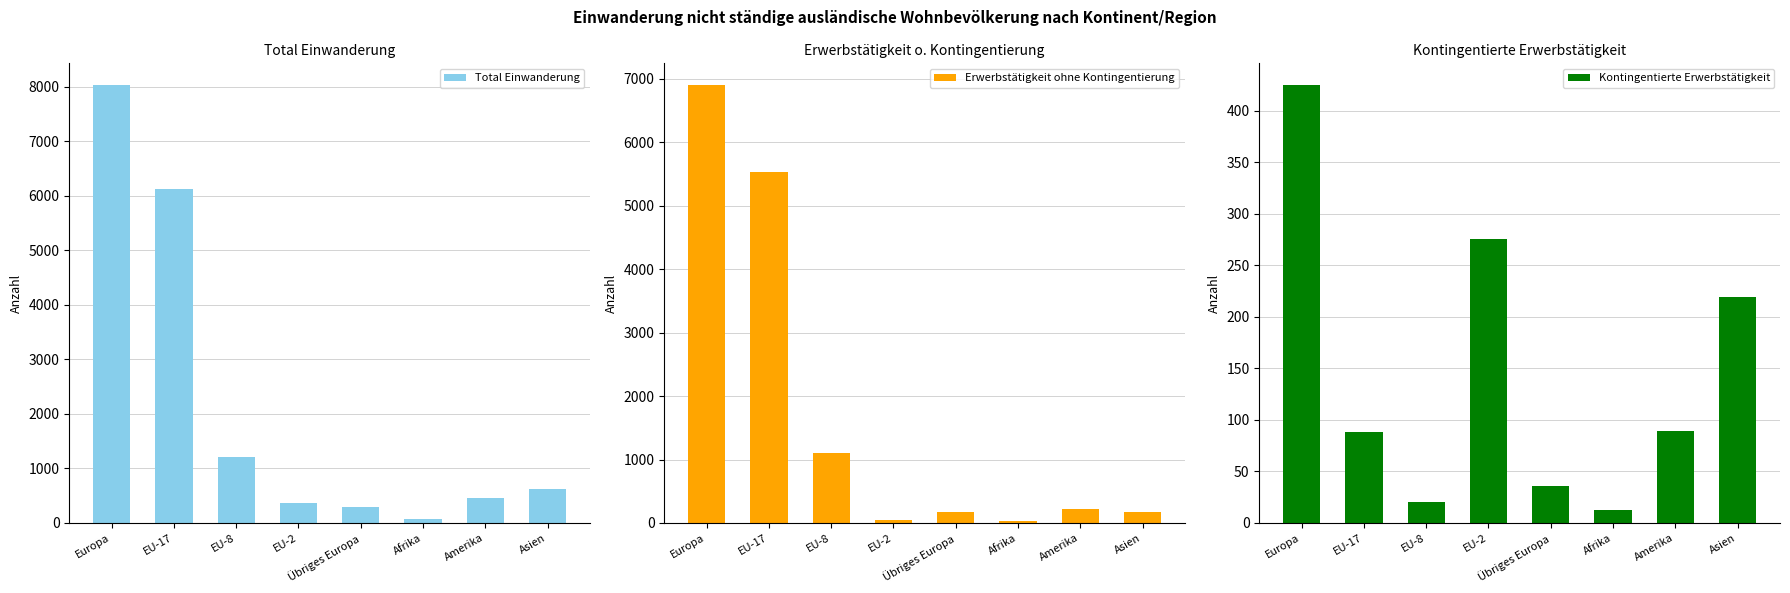

What is the average value of the Total Einwanderung series?

2146